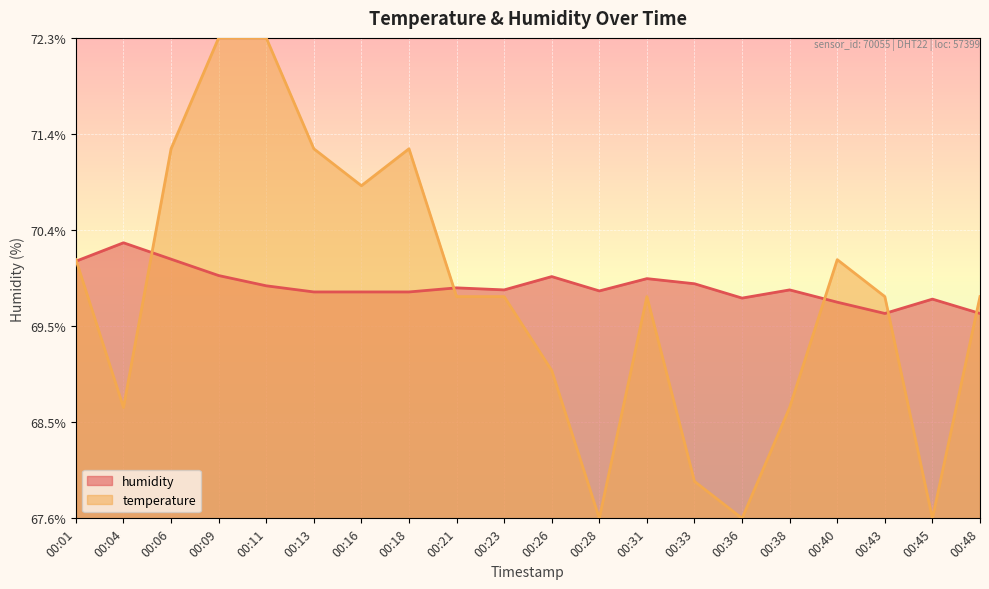

Which series has the largest total across all categories?

humidity